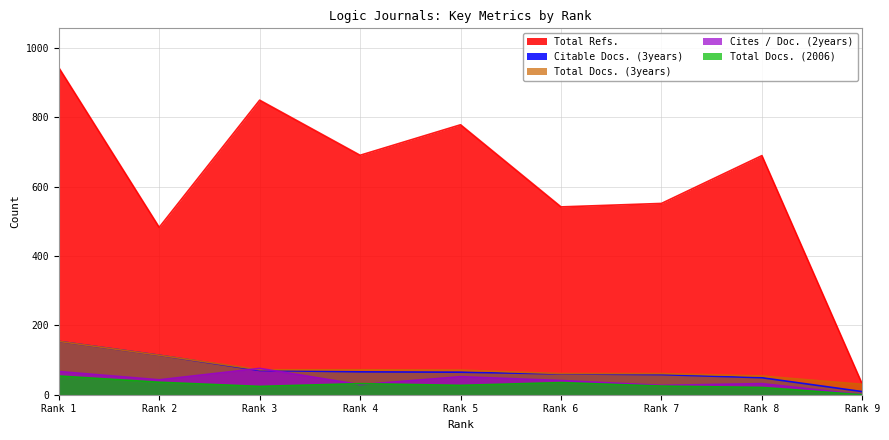

The value of Total Docs. (3years) at Rank 7 is 61. True or false?

True